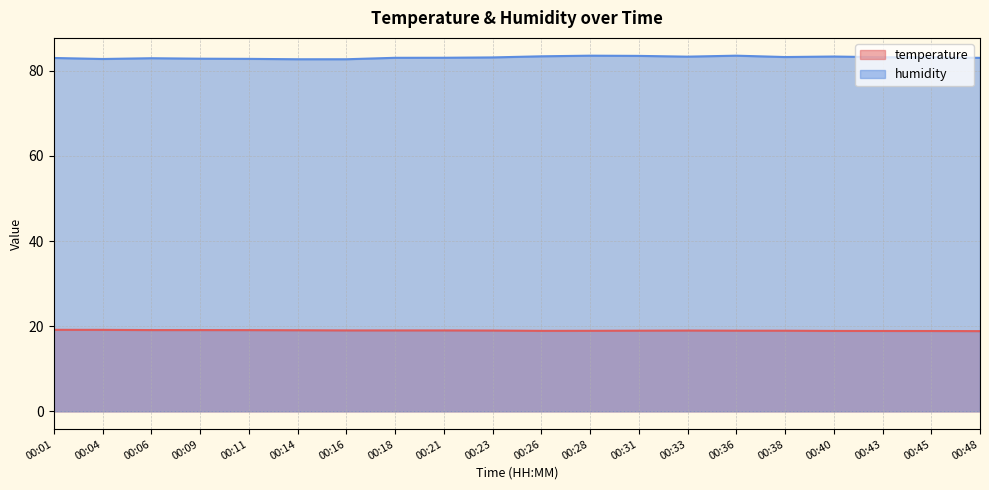

Where is the first local minimum for humidity?

00:04